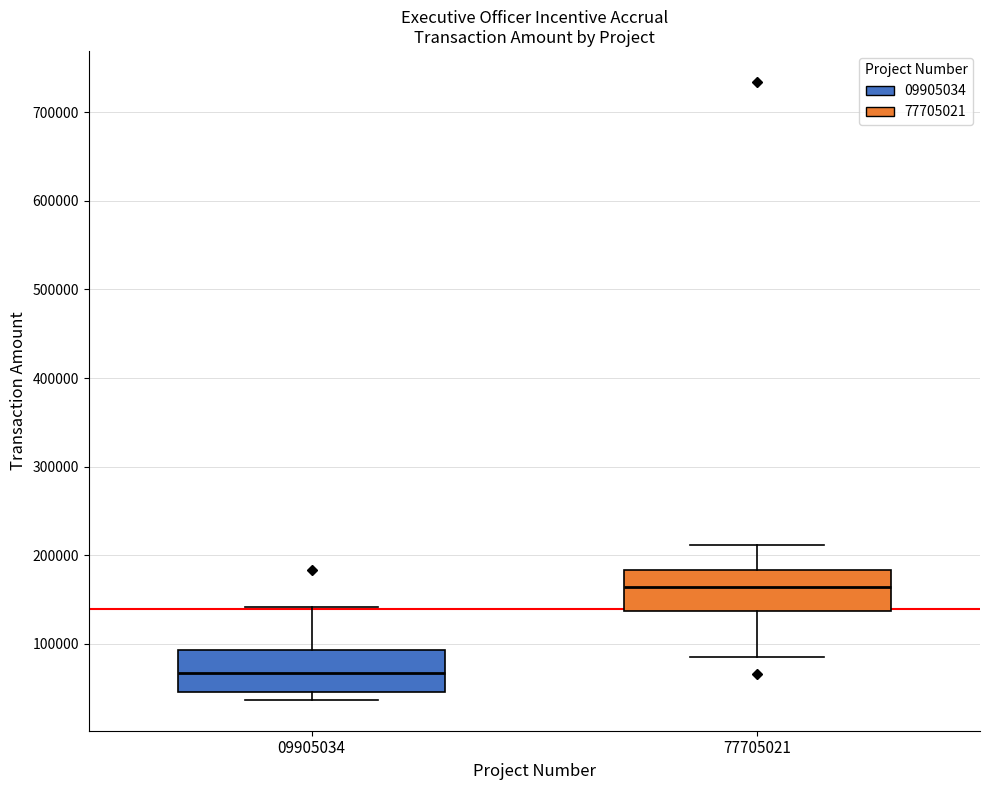

Reading left to right, read every box against the y-axis: the position of its median line, the range the box covers, and the ends of its whiskers. The values are not printed on the chart, so give them approximately, as read against the axis.

09905034: median 70000, box 50000 to 90000, whiskers 40000 to 140000
77705021: median 160000, box 140000 to 180000, whiskers 90000 to 210000